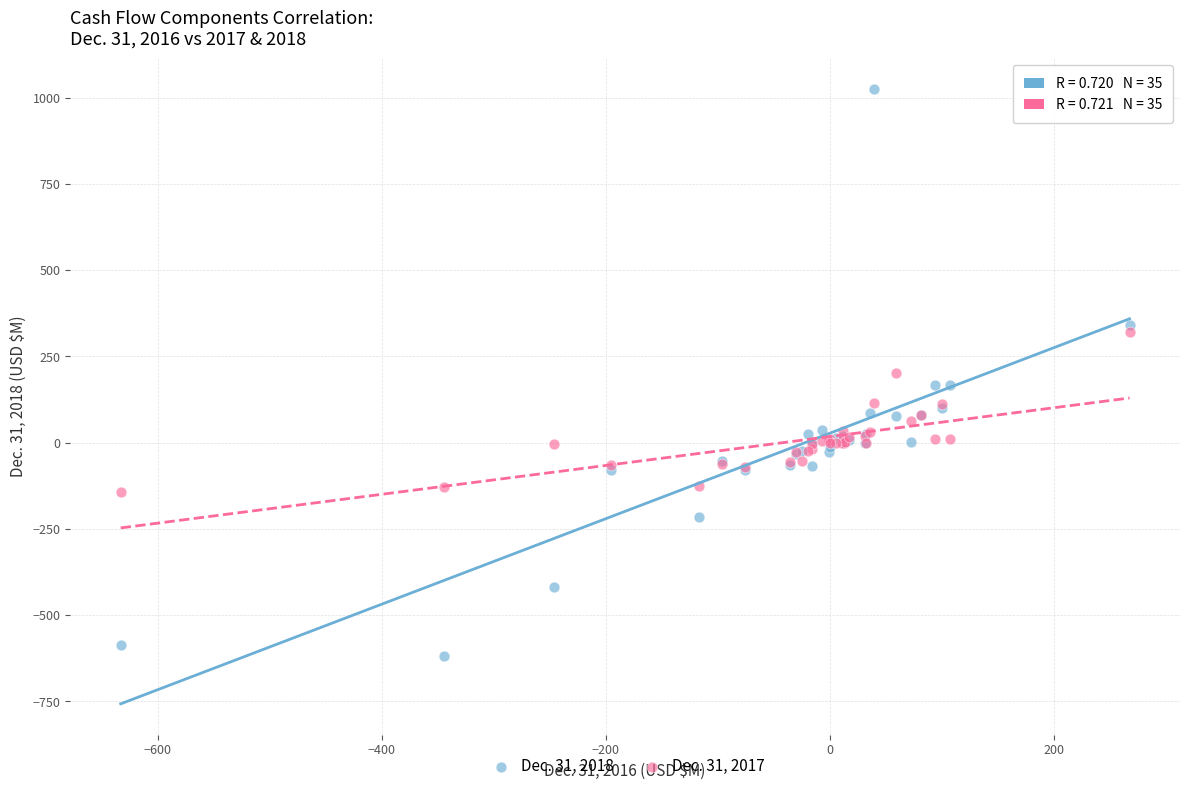

Which series has the widest spread of Y values?

Dec. 31, 2018